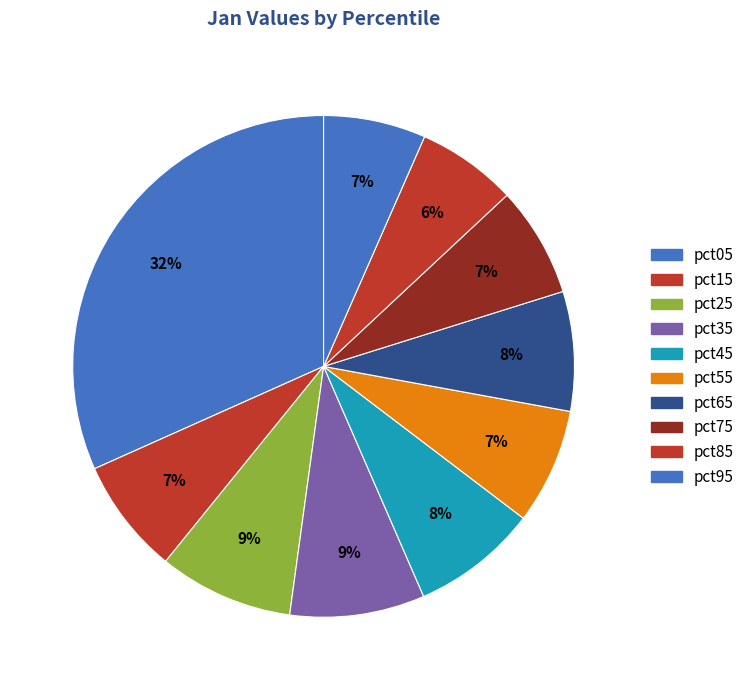

What portion of the pie excludes pct45?

91.9%